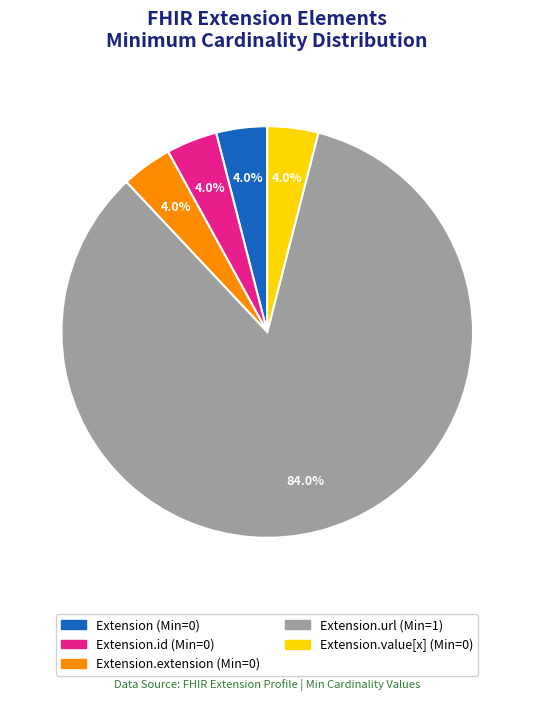

Is there any slice that represents more than half of the pie?

Yes